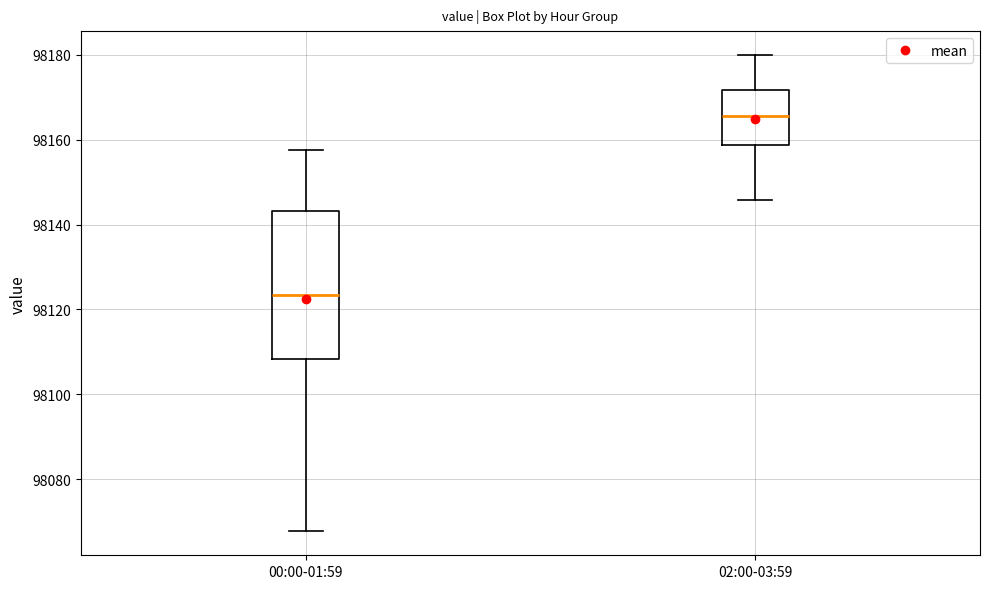

Reading left to right, read every box against the y-axis: the position of its median line, the range the box covers, and the ends of its whiskers. The values are not printed on the chart, so give them approximately, as read against the axis.

00:00-01:59: median 98124, box 98108 to 98144, whiskers 98068 to 98158
02:00-03:59: median 98166, box 98158 to 98172, whiskers 98146 to 98180